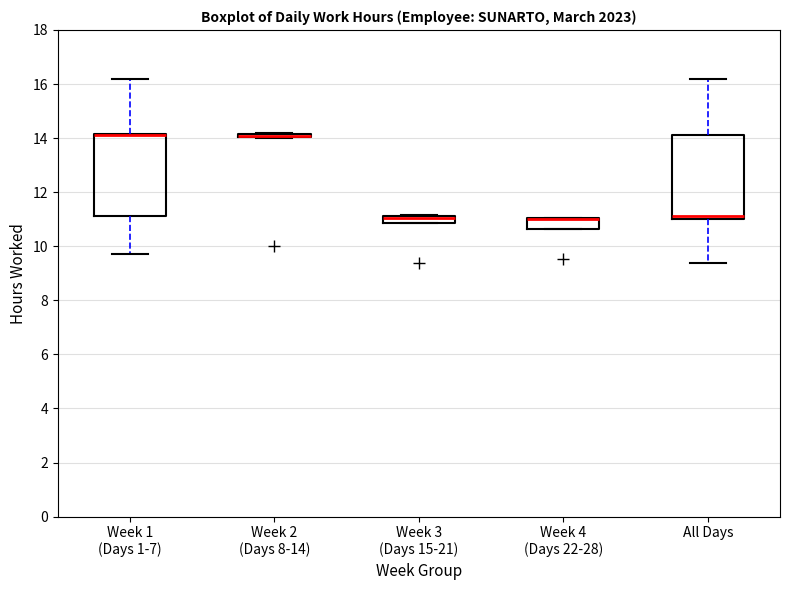

Where does the median line of the box for Week 3 (Days 15-21) sit on the y-axis? The values are not printed on the chart, so give them approximately, as read against the axis.

11.0